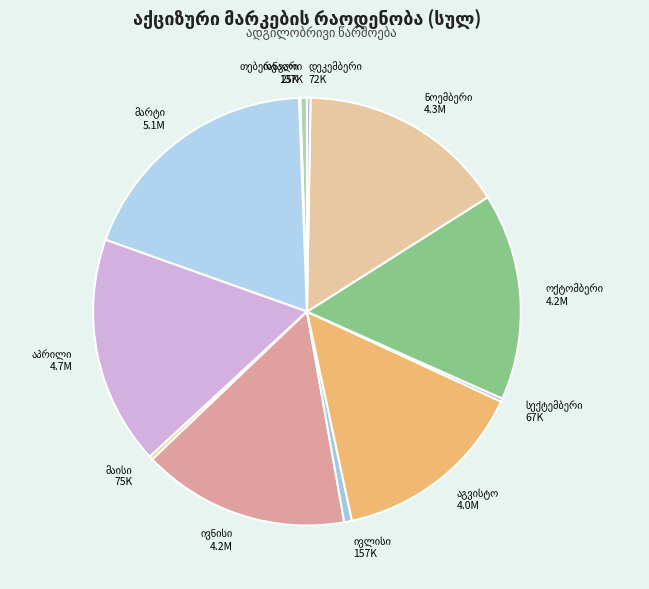

Does any single category account for the majority?

No